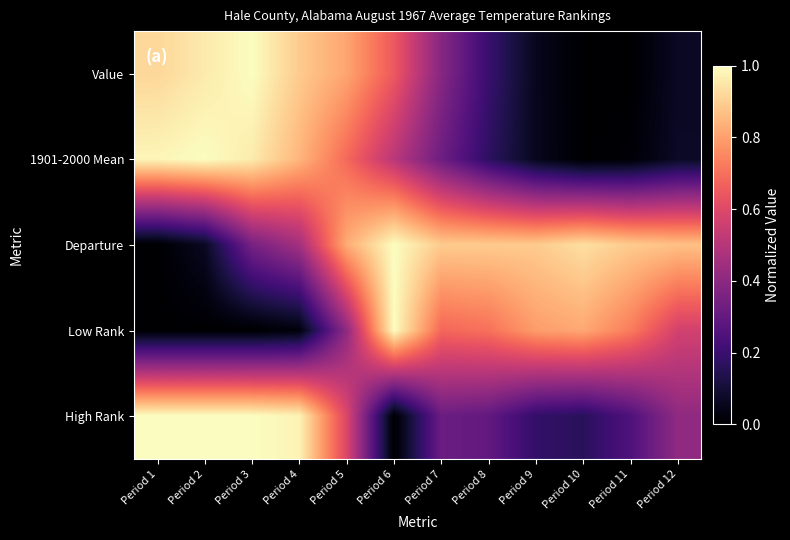

Reading right to left, what are all the values shown in this chart?

Value: Period 12=0.1	Period 11=0.0	Period 10=0.0	Period 9=0.1	Period 8=0.2	Period 7=0.4	Period 6=0.6	Period 5=0.8	Period 4=0.9	Period 3=1.0	Period 2=1.0	Period 1=0.9
1901-2000 Mean: Period 12=0.1	Period 11=0.0	Period 10=0.0	Period 9=0.1	Period 8=0.2	Period 7=0.3	Period 6=0.5	Period 5=0.7	Period 4=0.8	Period 3=1.0	Period 2=1.0	Period 1=1.0
Departure: Period 12=0.9	Period 11=0.9	Period 10=0.9	Period 9=0.9	Period 8=0.9	Period 7=0.9	Period 6=1.0	Period 5=0.8	Period 4=0.5	Period 3=0.3	Period 2=0.1	Period 1=0.0
Low Rank: Period 12=0.6	Period 11=0.7	Period 10=0.8	Period 9=0.8	Period 8=0.7	Period 7=0.7	Period 6=1.0	Period 5=0.4	Period 4=0.0	Period 3=0.0	Period 2=0.0	Period 1=0.0
High Rank: Period 12=0.4	Period 11=0.2	Period 10=0.2	Period 9=0.2	Period 8=0.3	Period 7=0.3	Period 6=0.0	Period 5=0.6	Period 4=1.0	Period 3=1.0	Period 2=1.0	Period 1=1.0